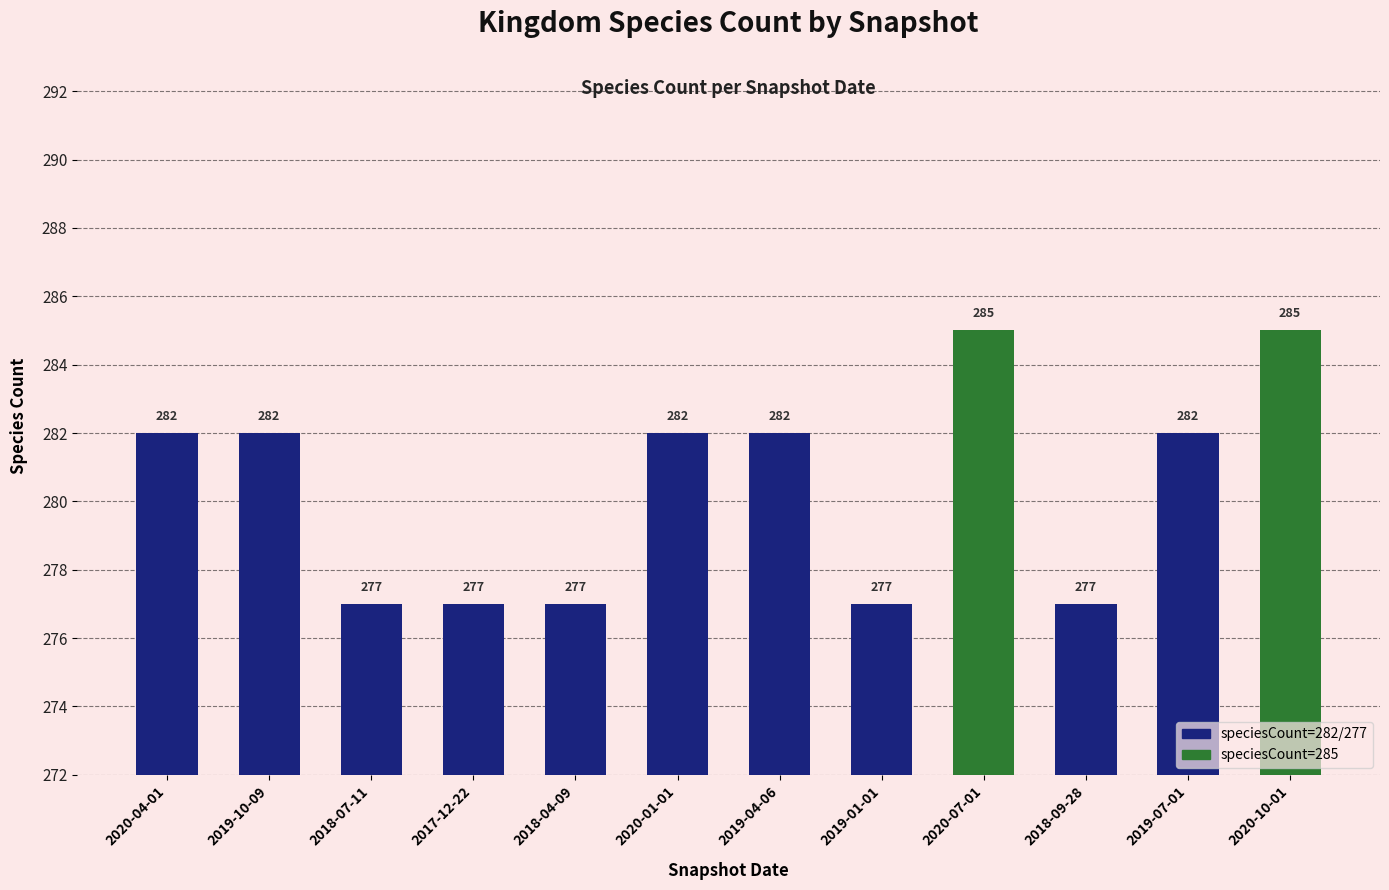

Count the number of categories in the chart.

12